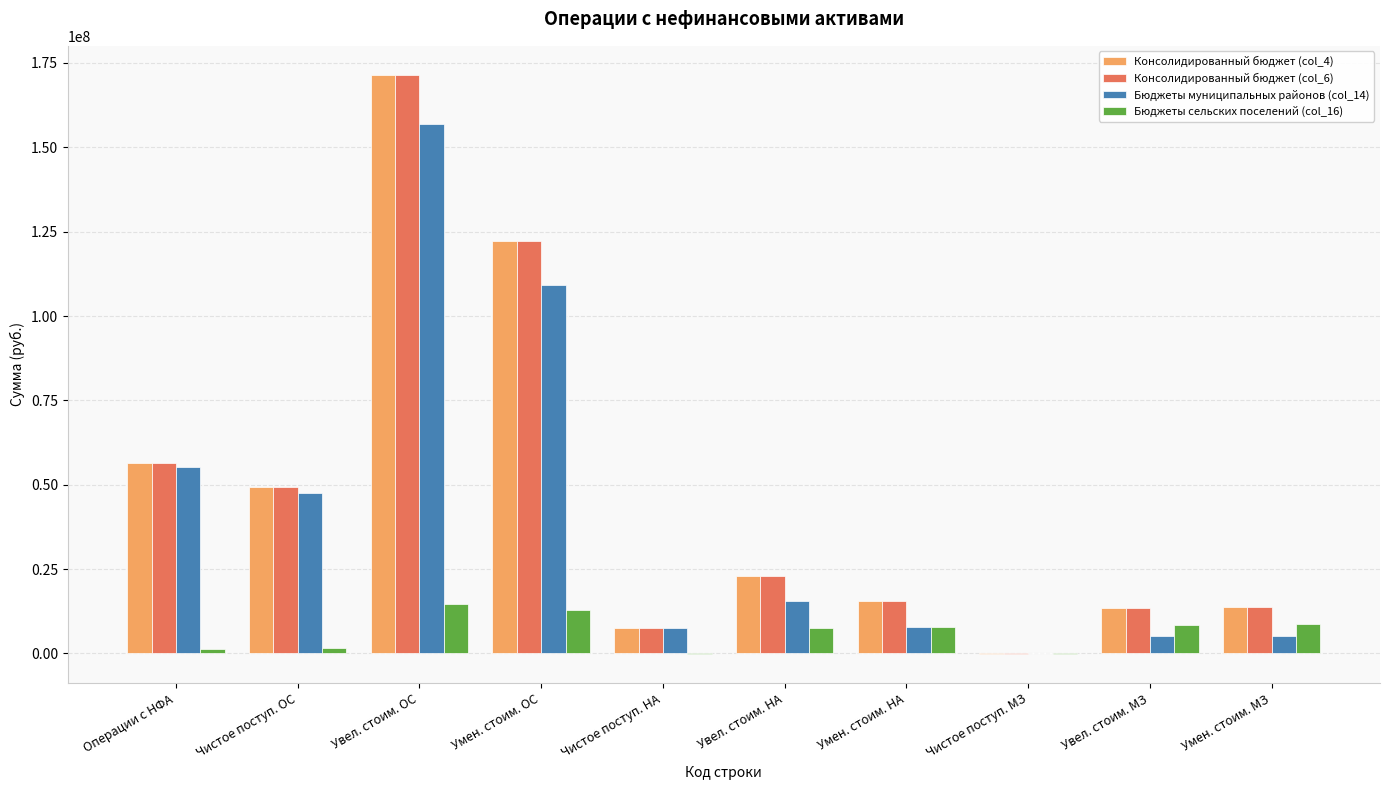

Is it true that Консолидированный бюджет (col_6) equals 7415168.8 at Чистое поступ. НА?

True